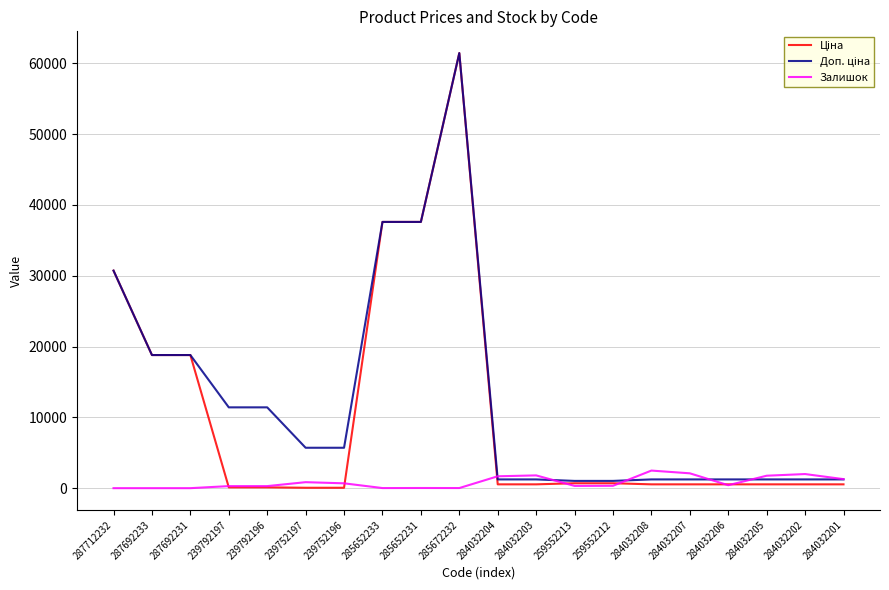

At which category does the chart reach its peak across all series?

285672232